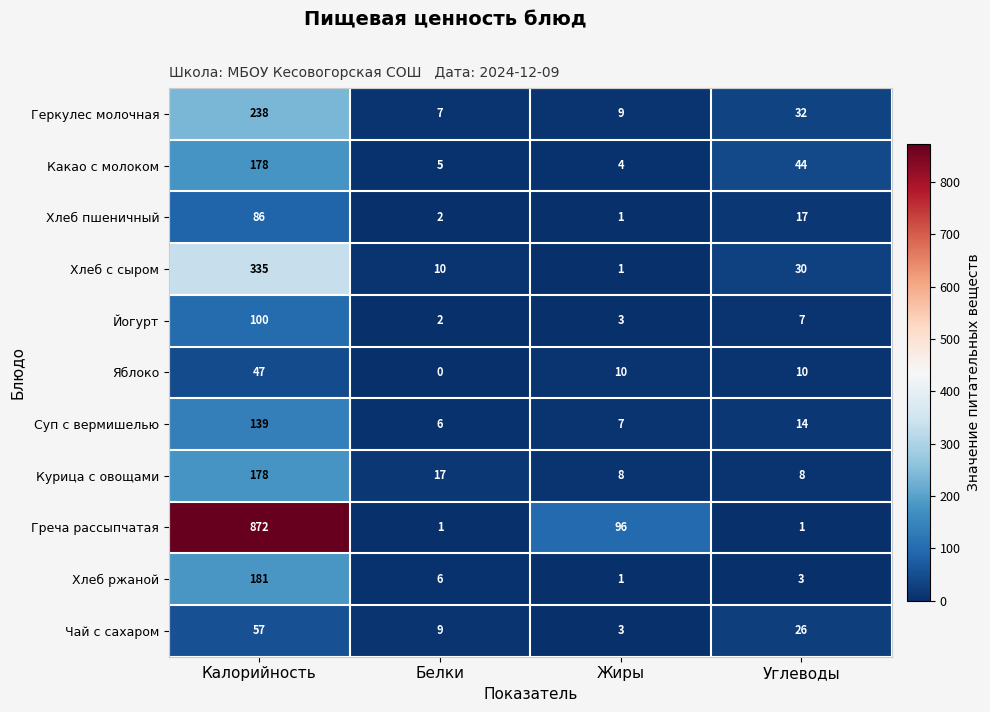

What is the difference between the maximum and second lowest values in the Греча рассыпчатая series?

871